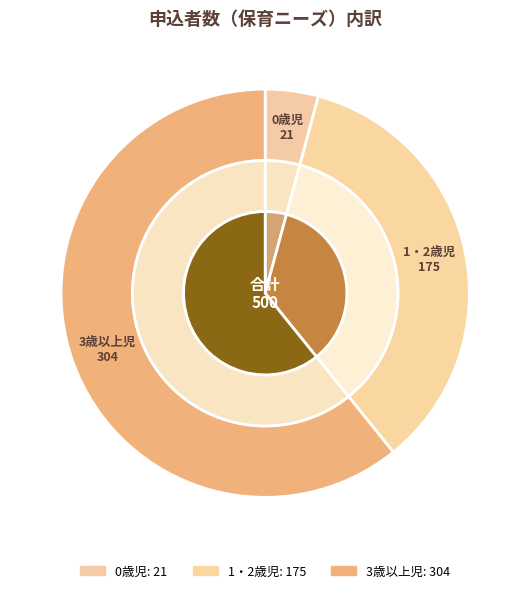

To the nearest percent, what is the average slice percentage?

33%